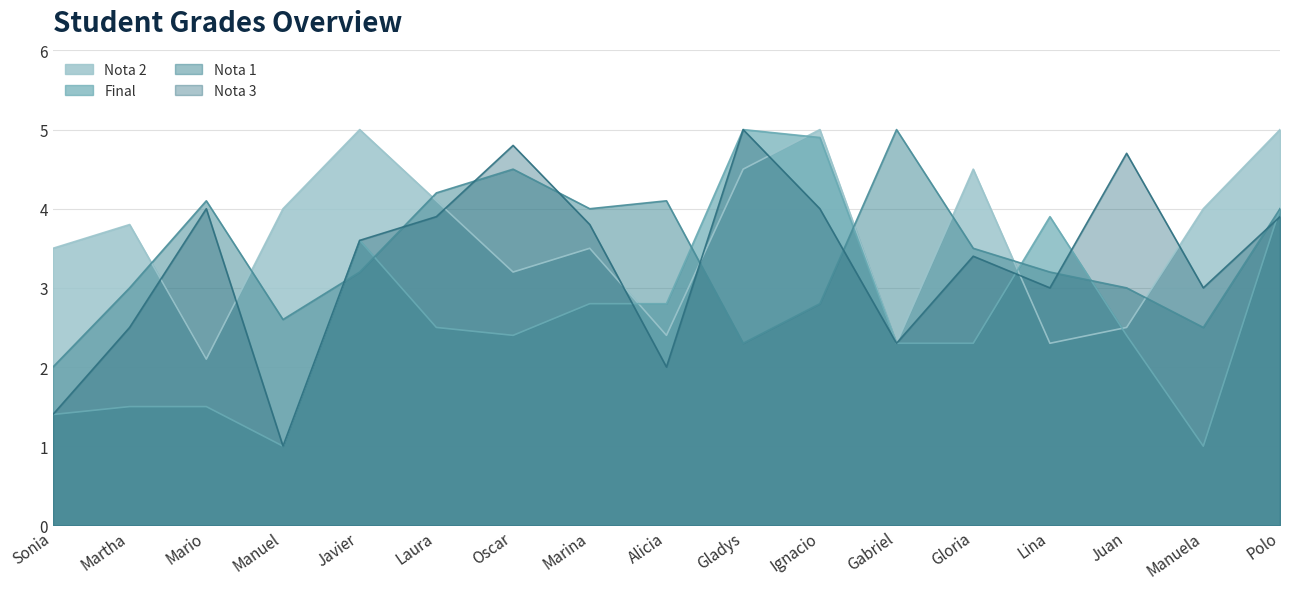

What is the label of the 10th point from the left?

Gladys